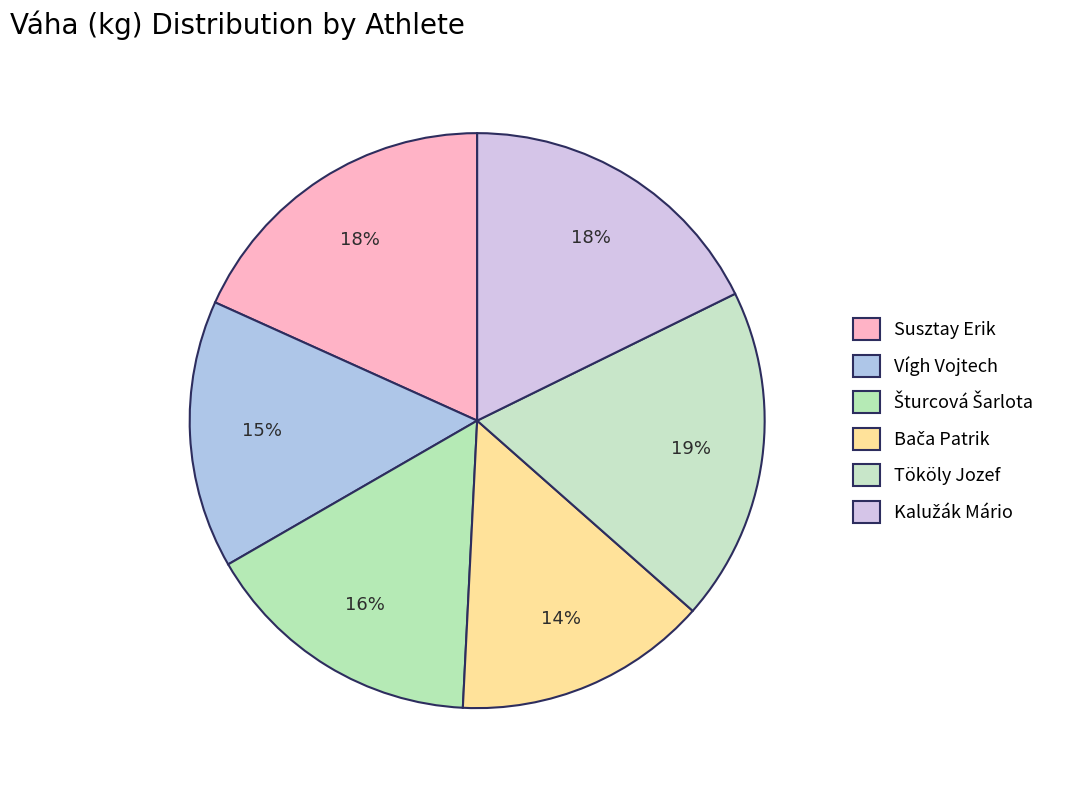

Count the number of slices in the pie.

6